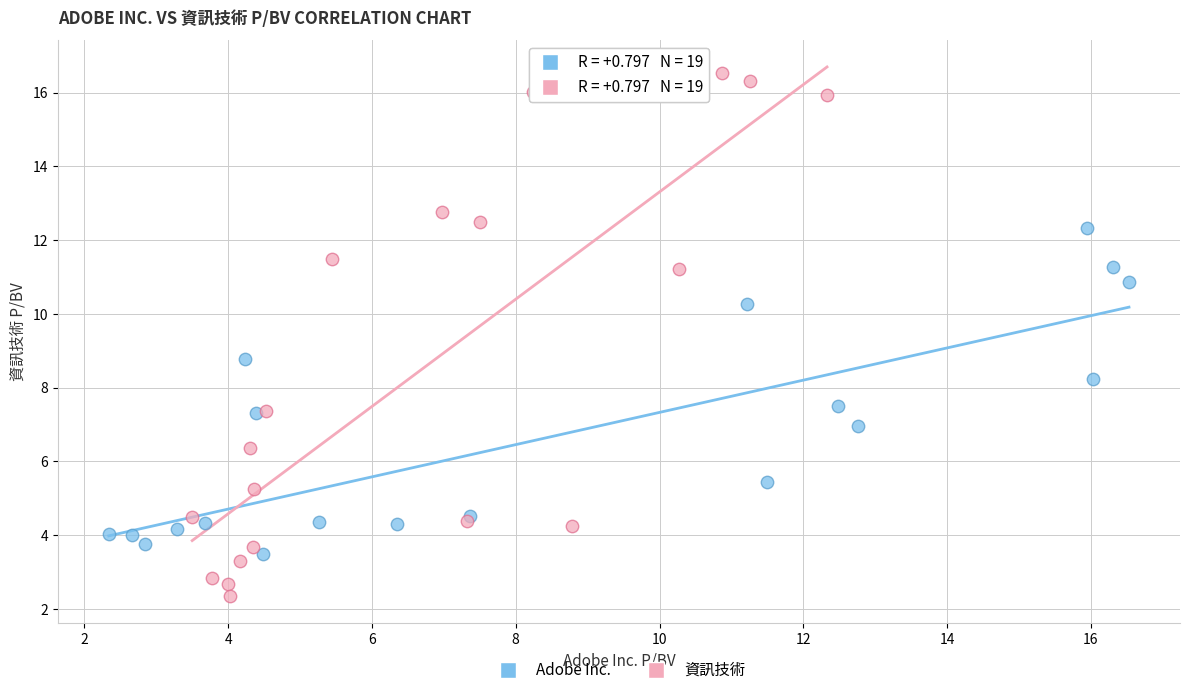

Which series reaches the maximum Y coordinate?

資訊技術